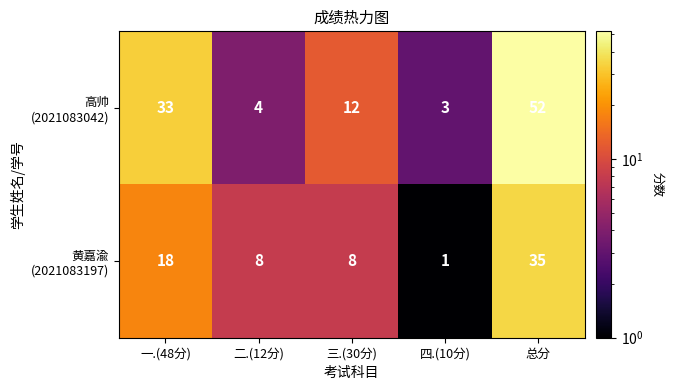

What is the difference between the highest and lowest values at 二.(12分)?

4